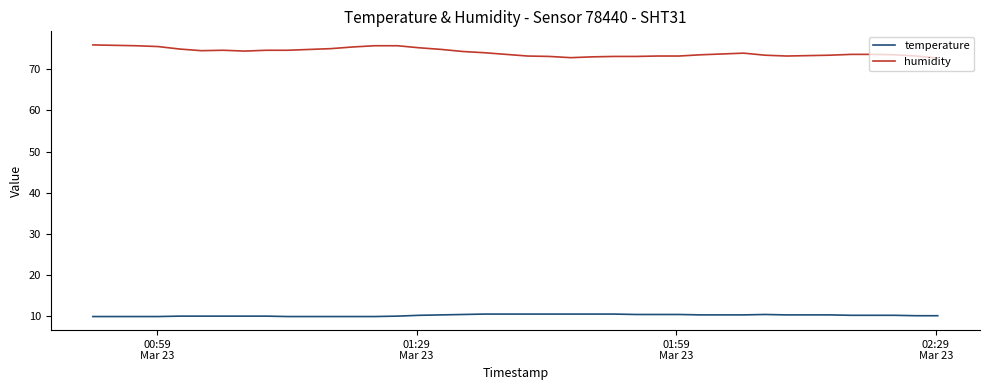

What is the difference between the maximum and minimum values in the temperature series?

0.6